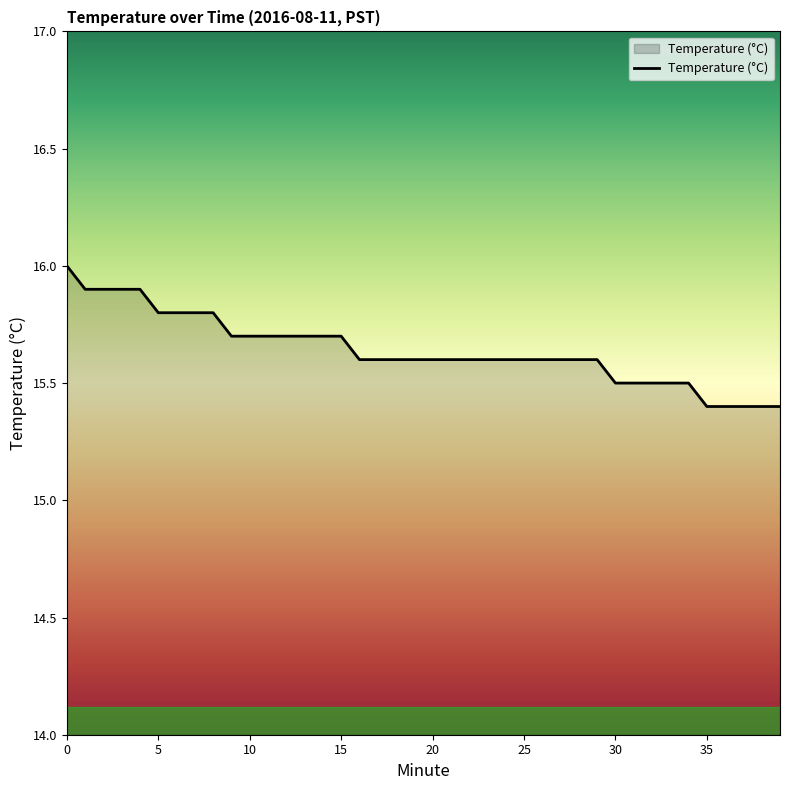

What is the smallest value displayed?

15.4